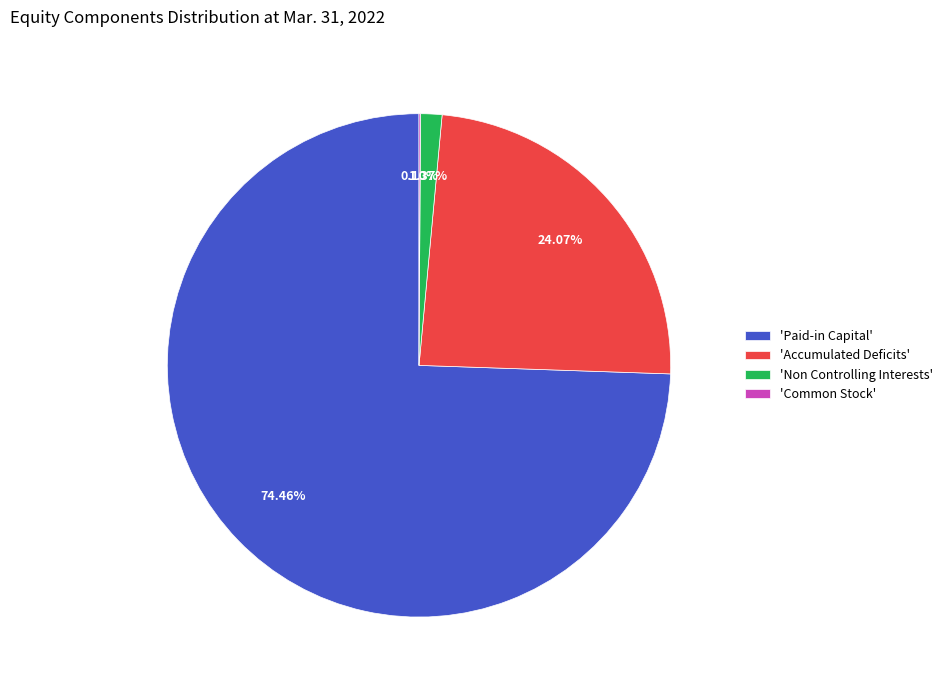

Is the sum of 'Non Controlling Interests' and 'Accumulated Deficits' greater than half?

No